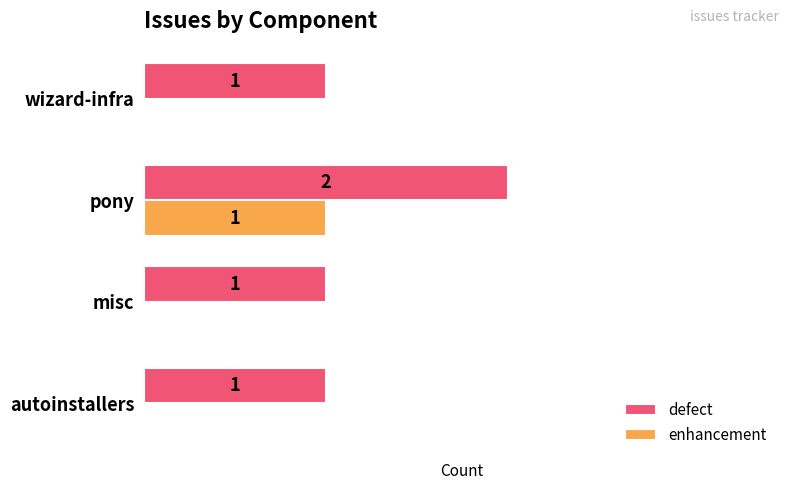

At which label does defect reach its peak?

pony